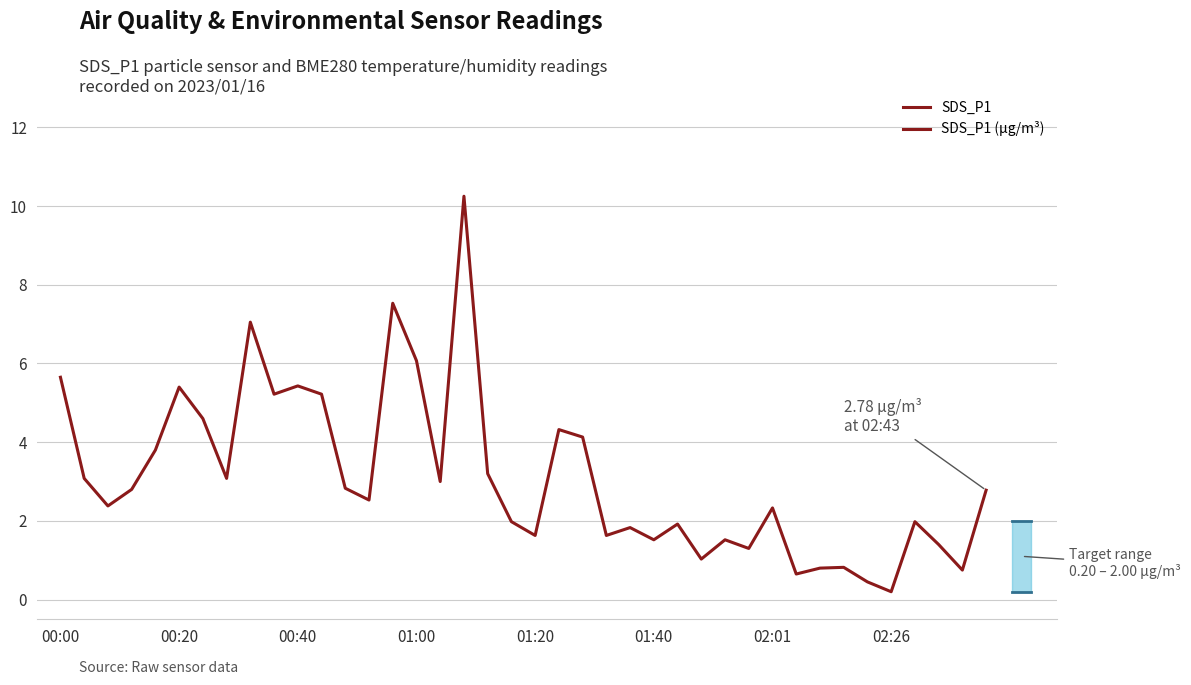

Does the chart display data point markers on the line(s)?

No